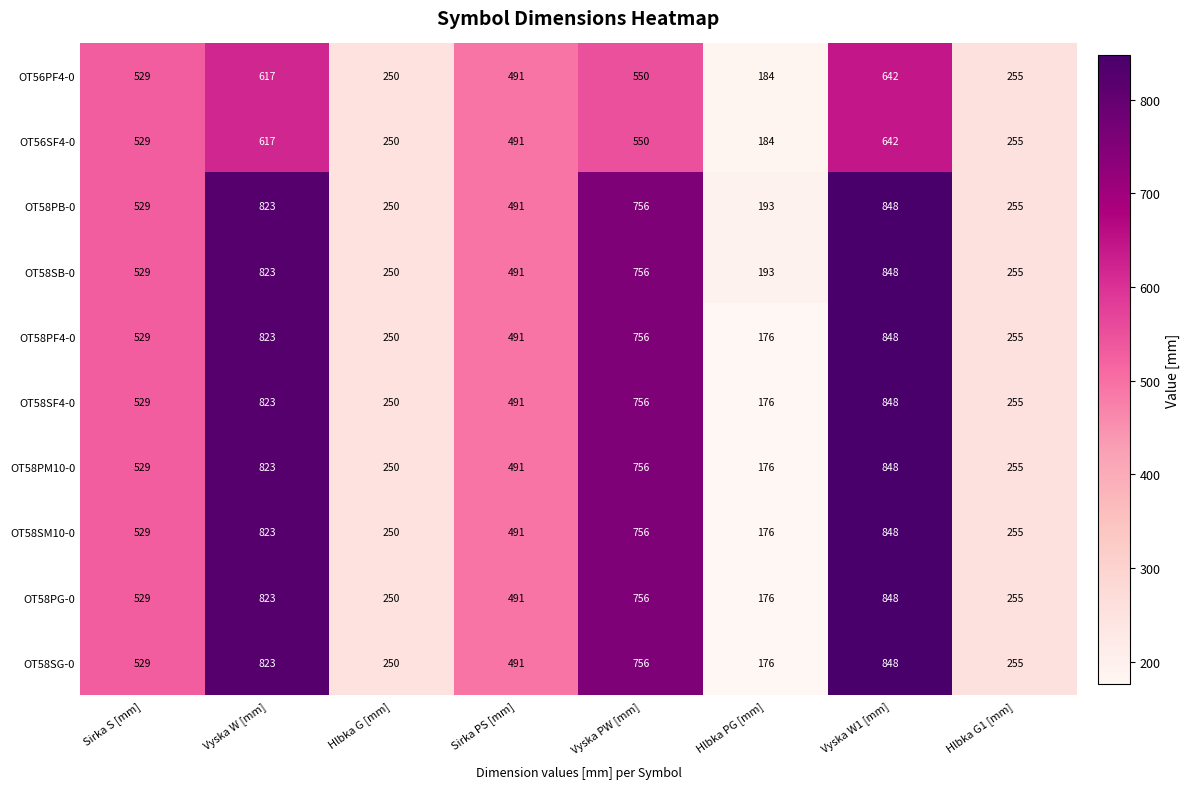

The value of OT56SF4-0 at Vyska W1 [mm] is 1147. True or false?

False